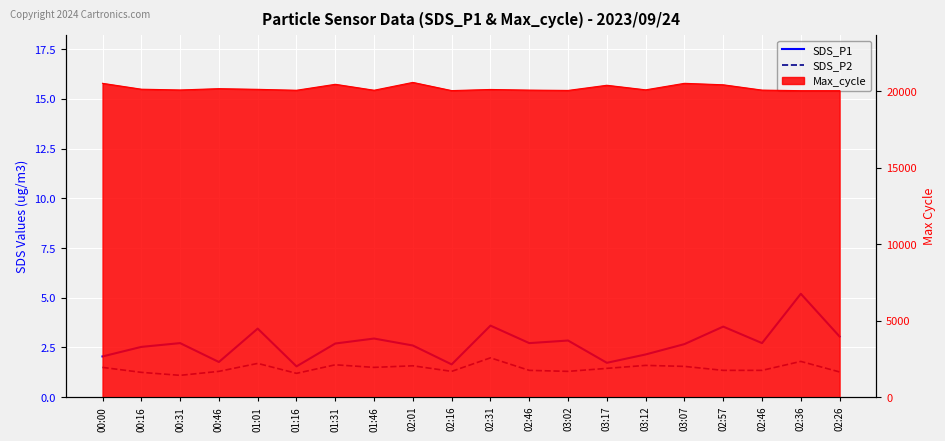

How many lines are shown in the chart?

2